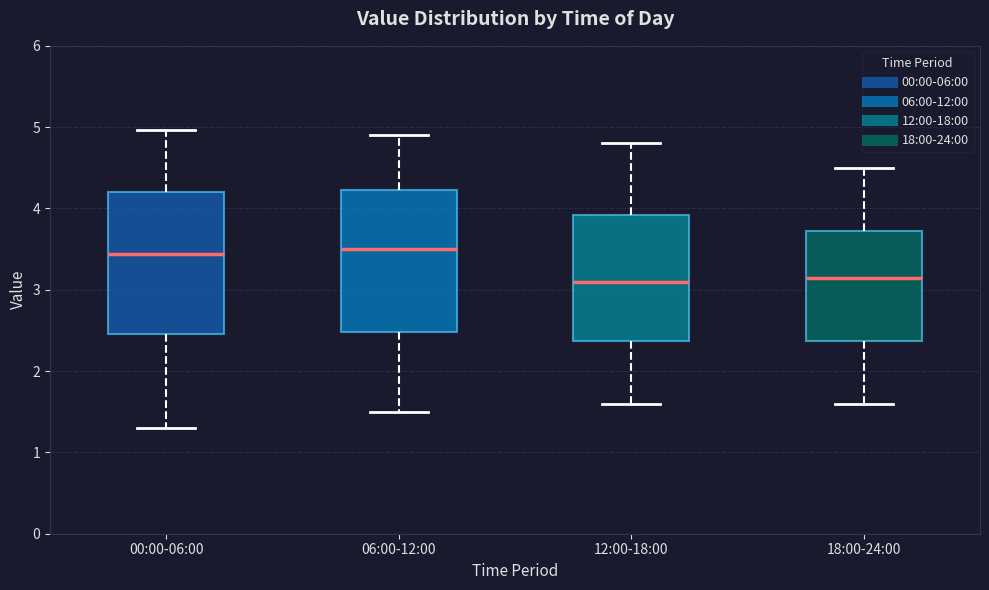

Where is the lower edge of the box for 00:00-06:00 on the y-axis? The values are not printed on the chart, so give them approximately, as read against the axis.

2.5